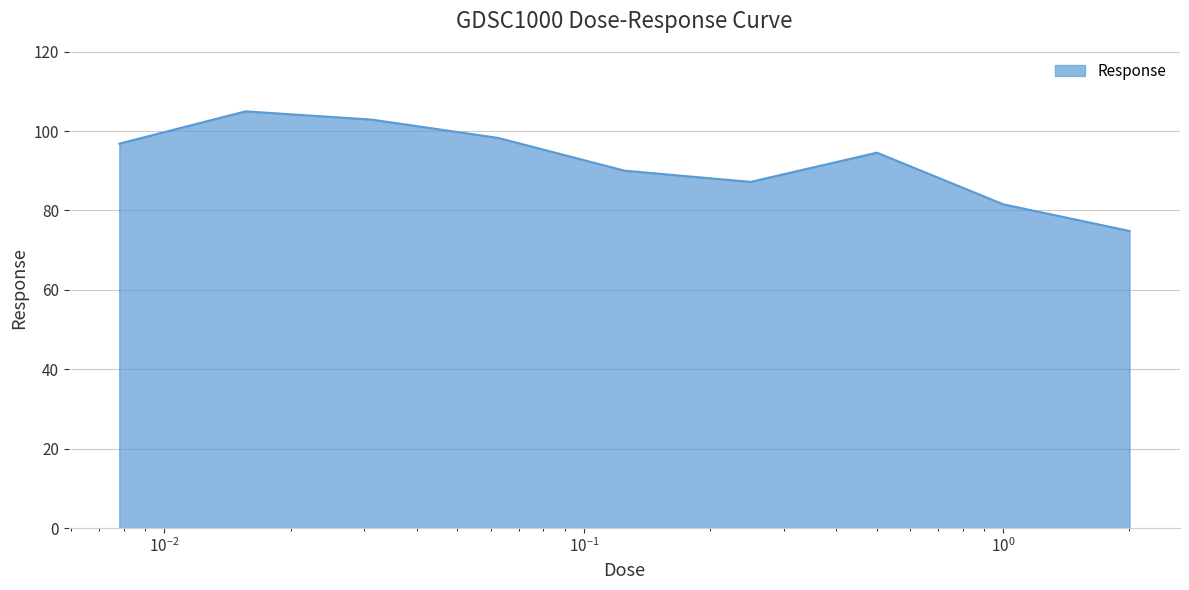

What is the greatest value displayed?

105.0